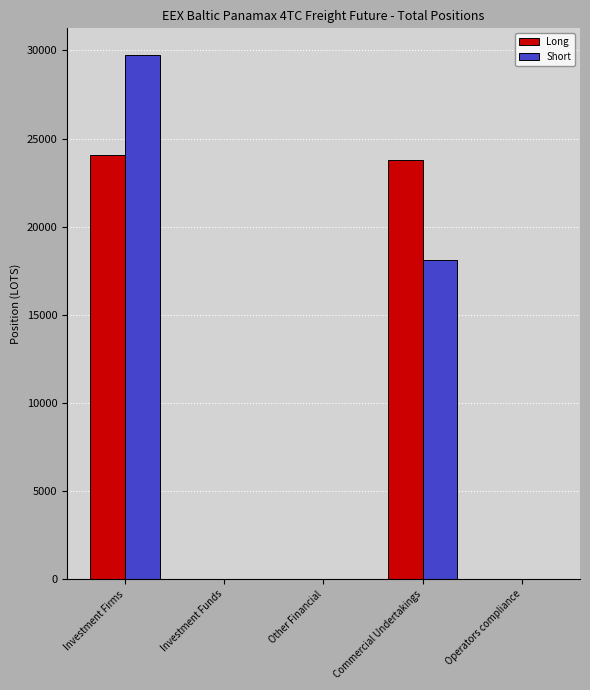

At which label does Short reach its peak?

Investment Firms